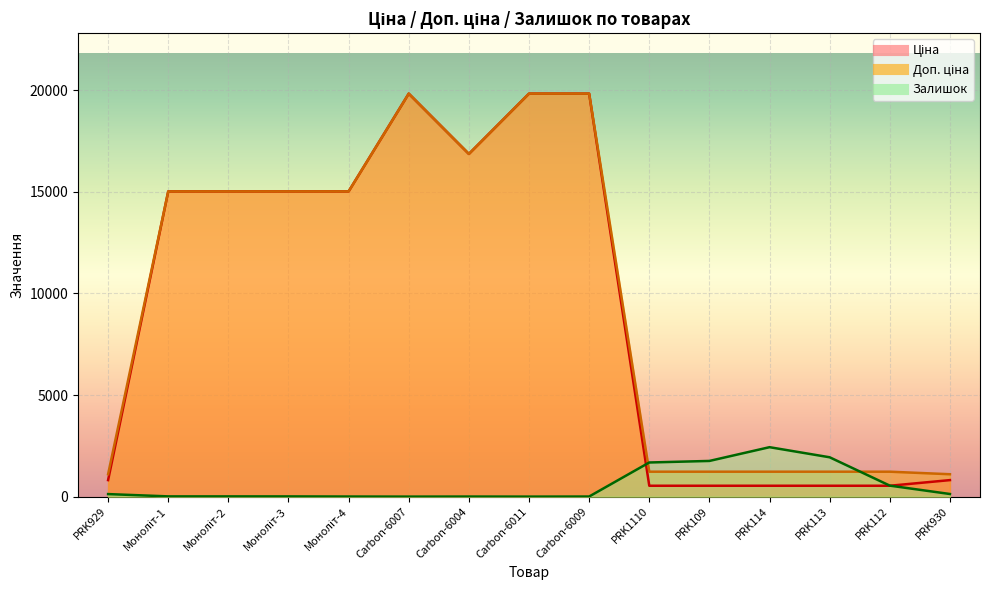

Count the number of categories in the chart.

15